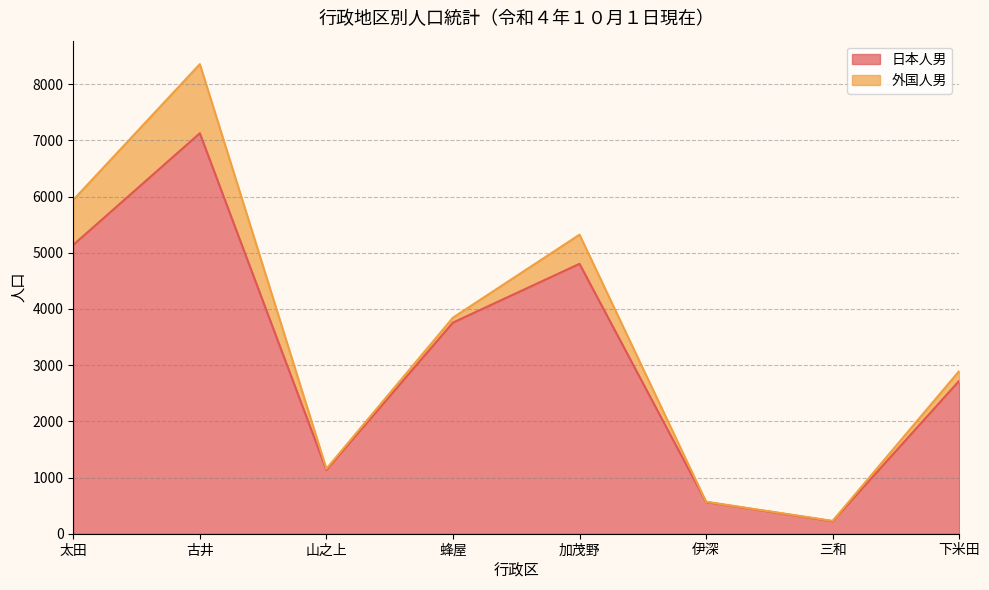

What position from the right is 太田?

8